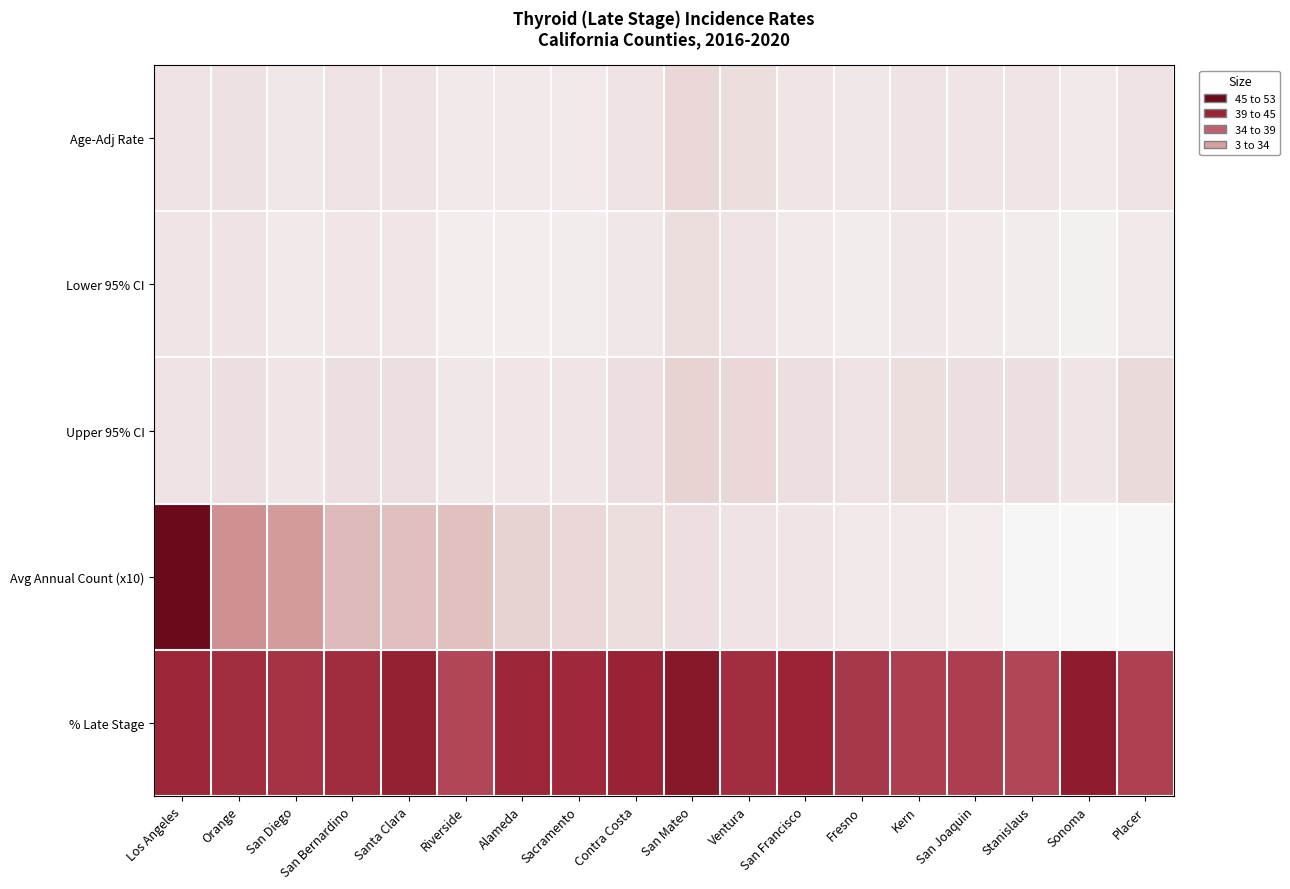

Which series has the widest spread of values?

Avg Annual Count (x10)